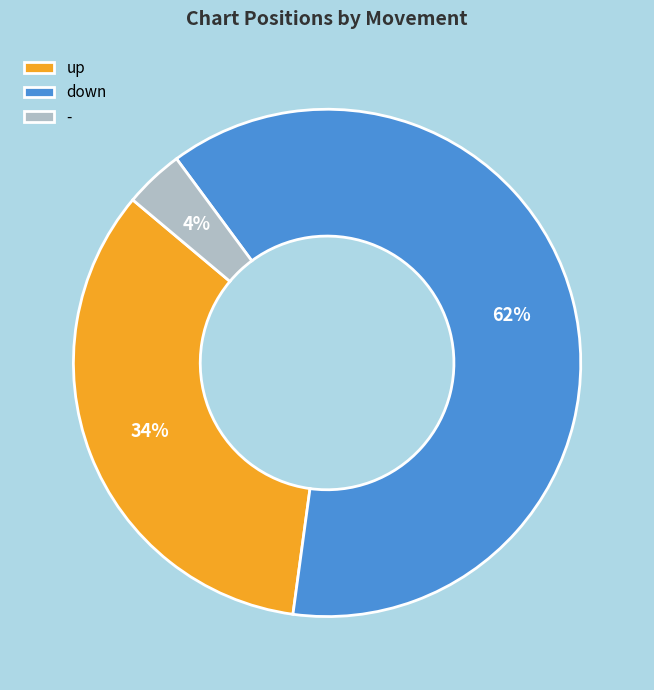

To the nearest percent, what is the average slice percentage?

33%